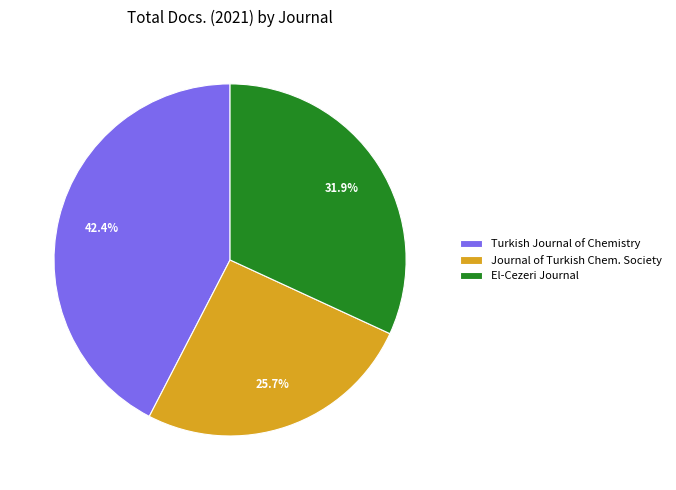

To the nearest percent, what is the average slice percentage?

33%